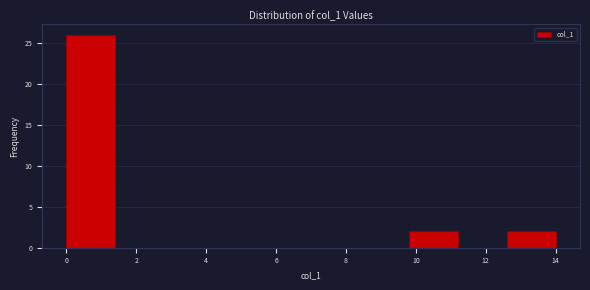

What is the height of the bar covering 12.6 to 14.0 on the x-axis? The values are not printed on the chart, so give them approximately, as read against the axis.

2